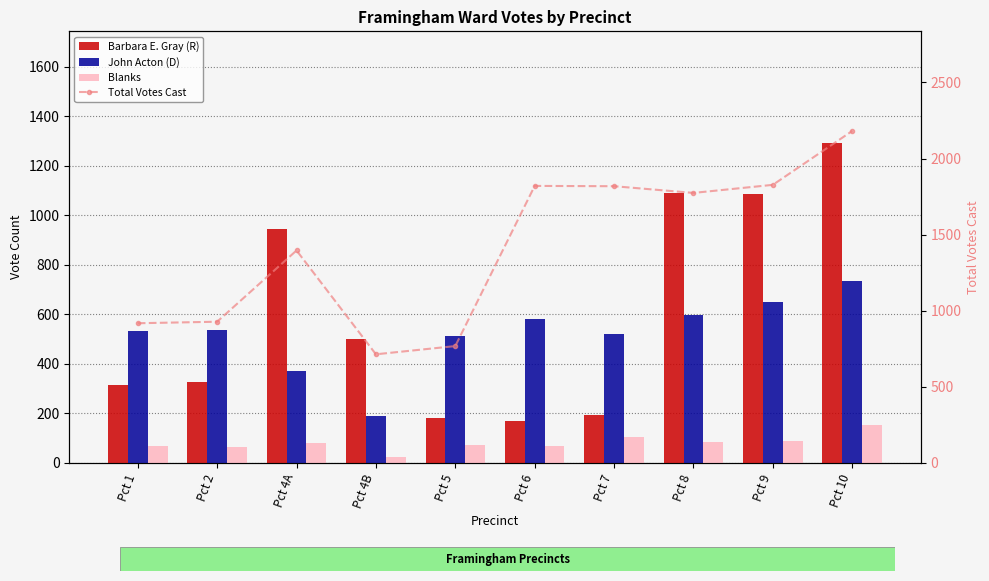

At which label does Total Votes Cast first exceed 1774?

Pct 6